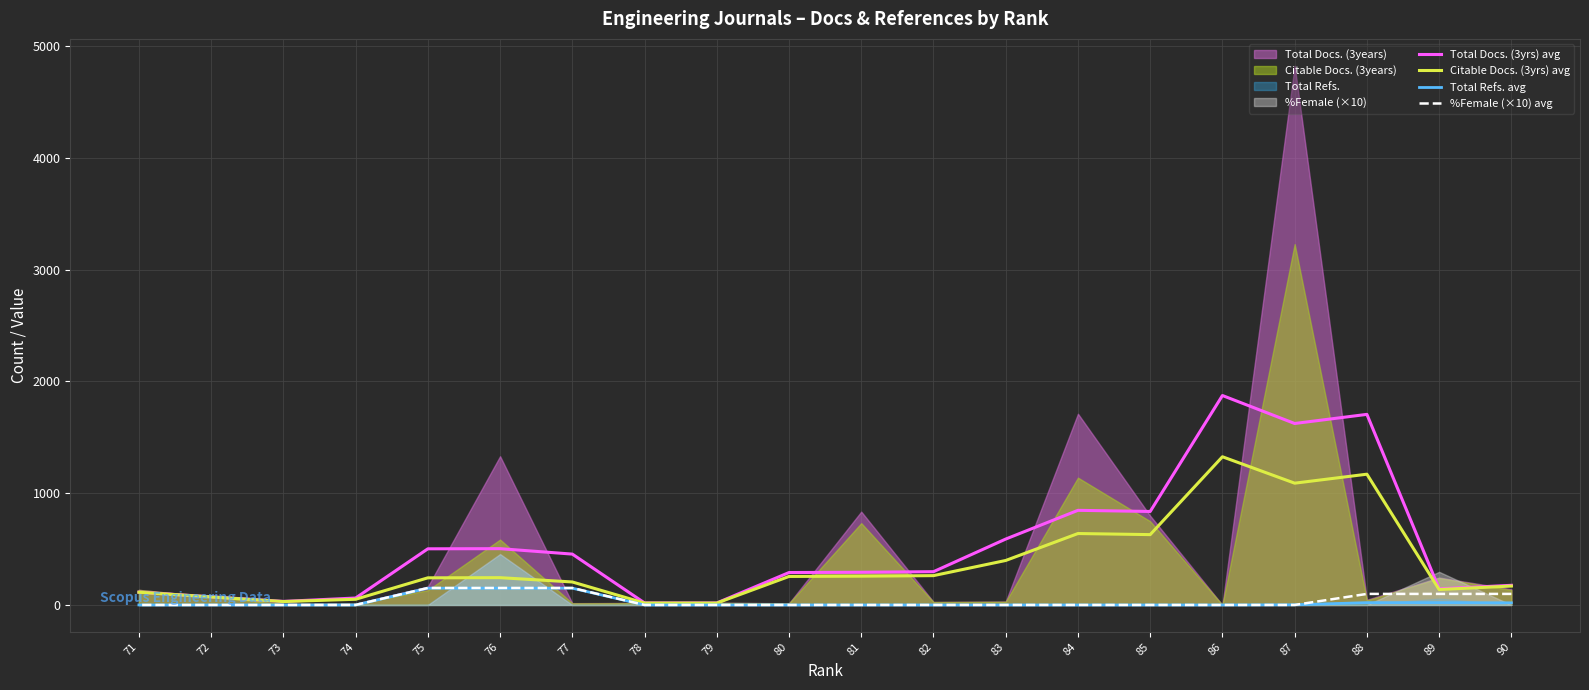

Which has a higher value, 78 or 73?

73